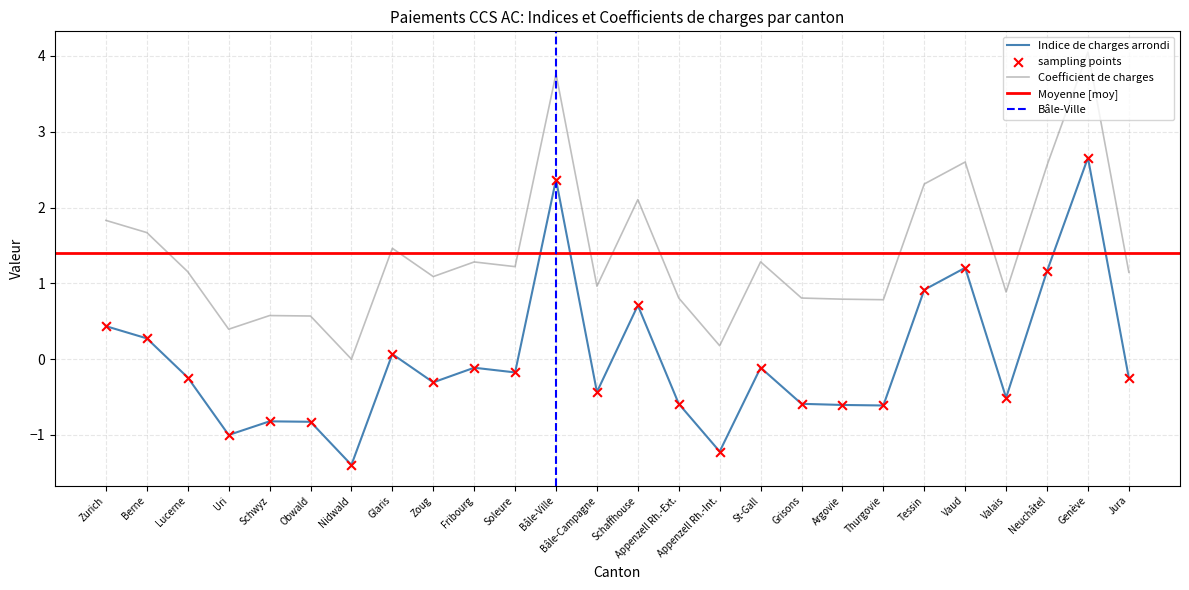

What is the total value across all series at Appenzell Rh.-Int.?

-1.0